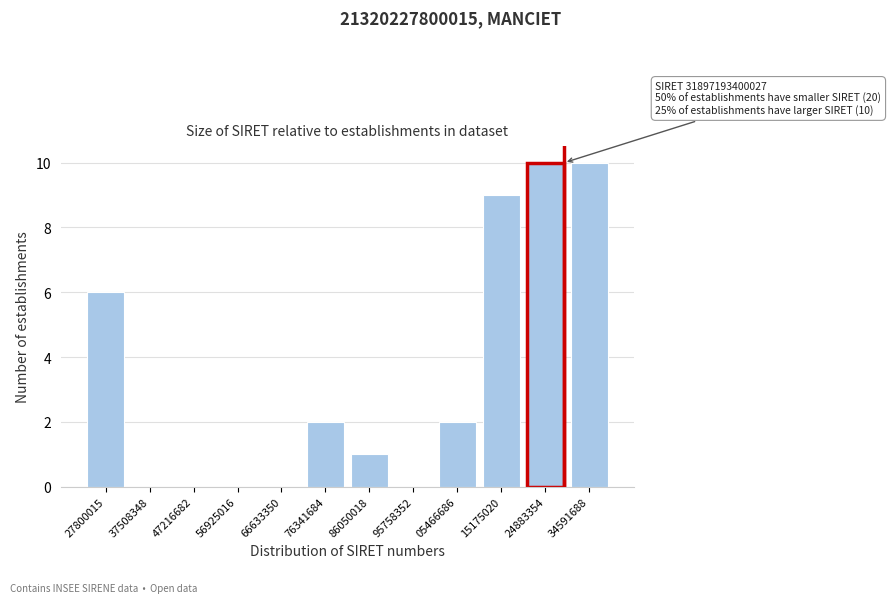

Reading right to left, transcribe all the data shown in this chart.

34591688=10	24883354=10	15175020=9	05466686=2	95758352=0	86050018=1	76341684=2	66633350=0	56925016=0	47216682=0	37508348=0	27800015=6